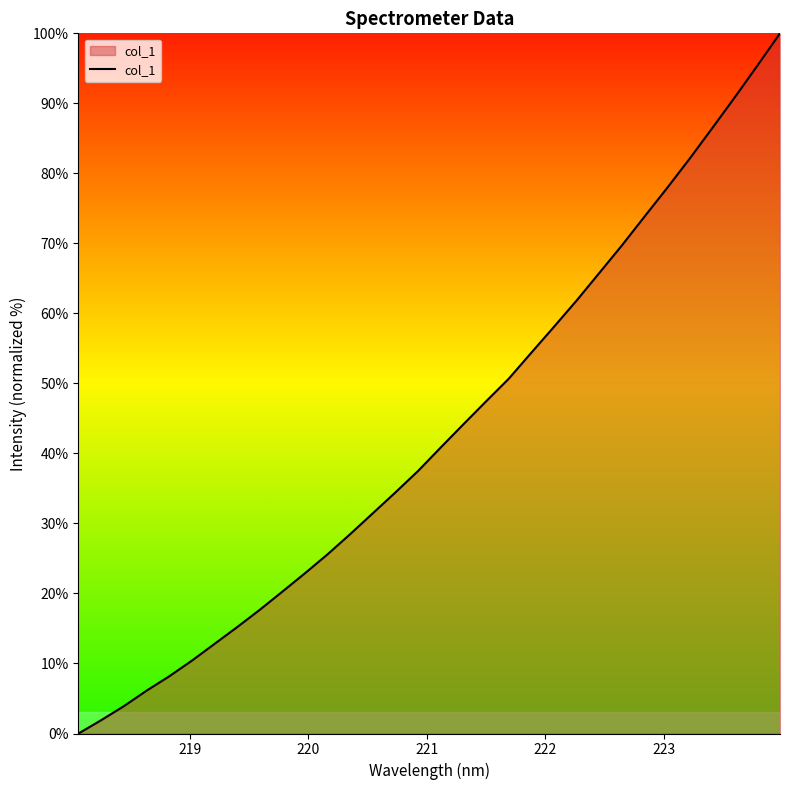

How many values are below 40?

16